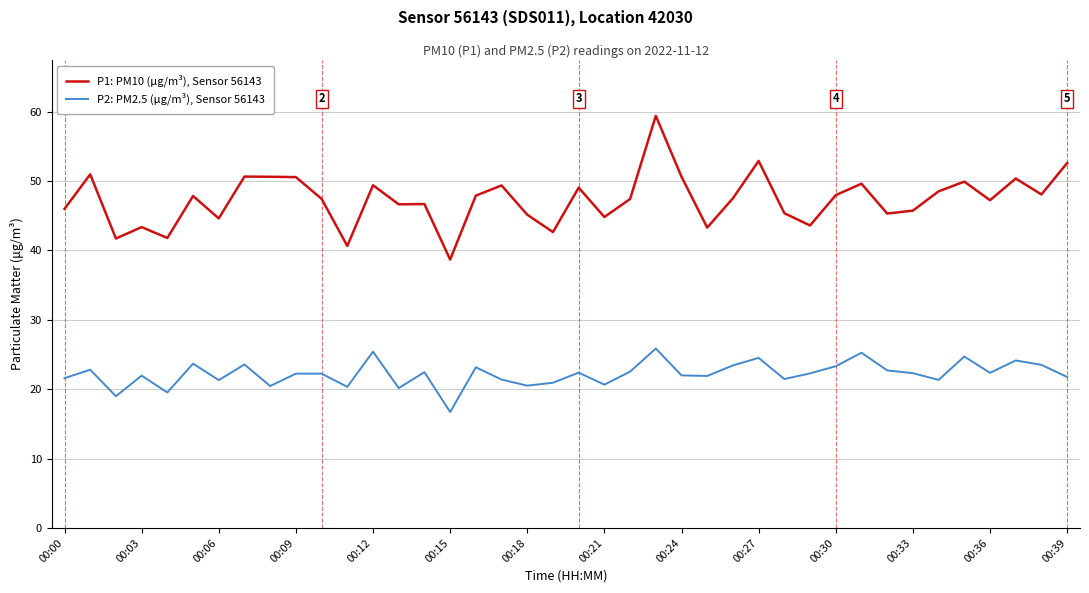

True or false: P2: PM2.5 (μg/m³), Sensor 56143 and P1: PM10 (μg/m³), Sensor 56143 intersect in this chart.

False